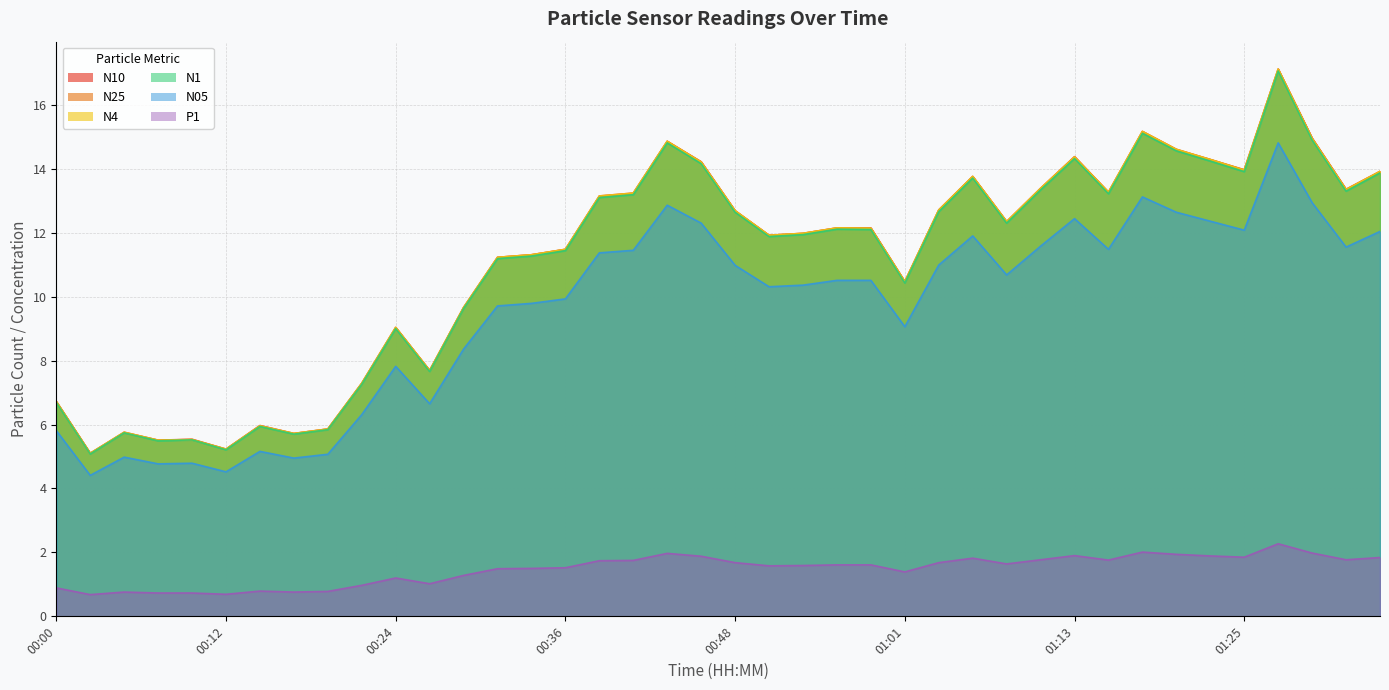

What is the label of the 14th point from the left?

00:31